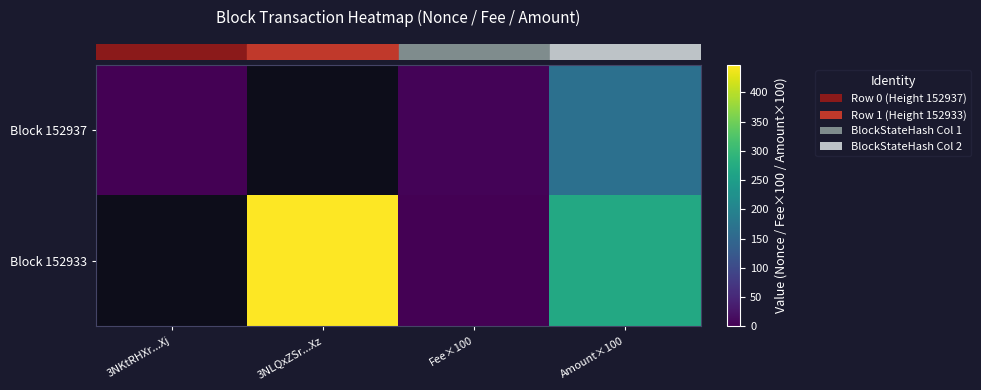

Where does the row_0 series first go above 5?

Amount×100